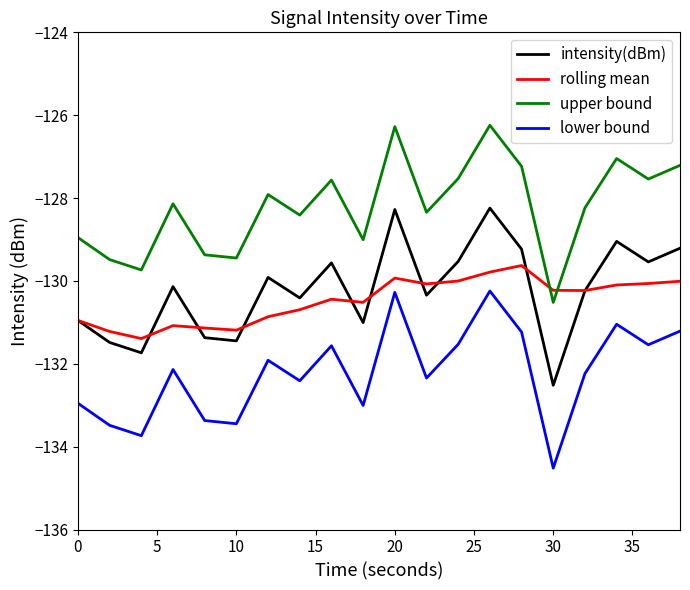

Which series has the largest total across all categories?

upper bound